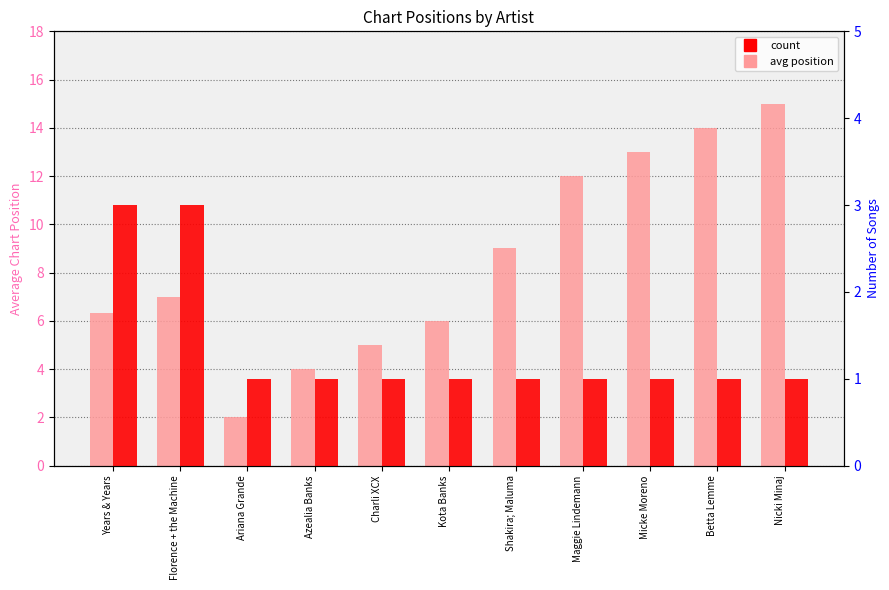

How many data points in avg position are above 7?

5